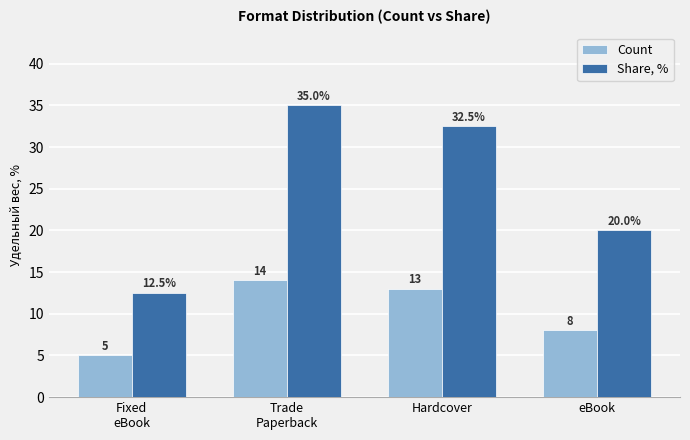

Which series has the widest spread of values?

Share, %